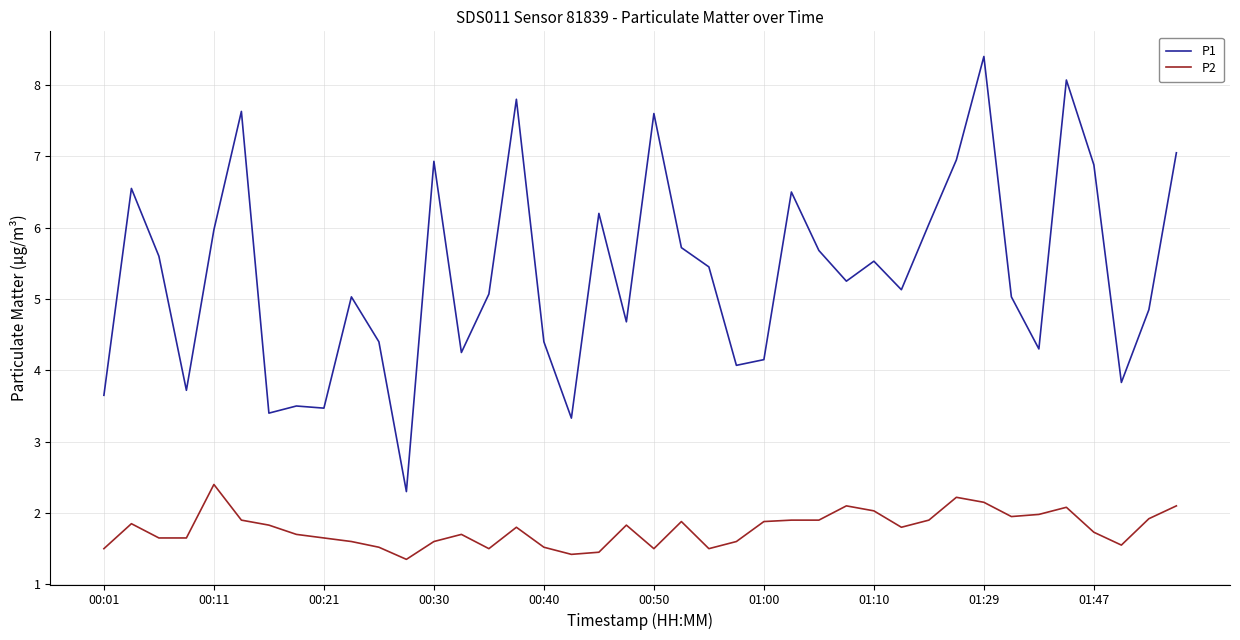

List the series in order of their peak value, highest first.

P1, P2